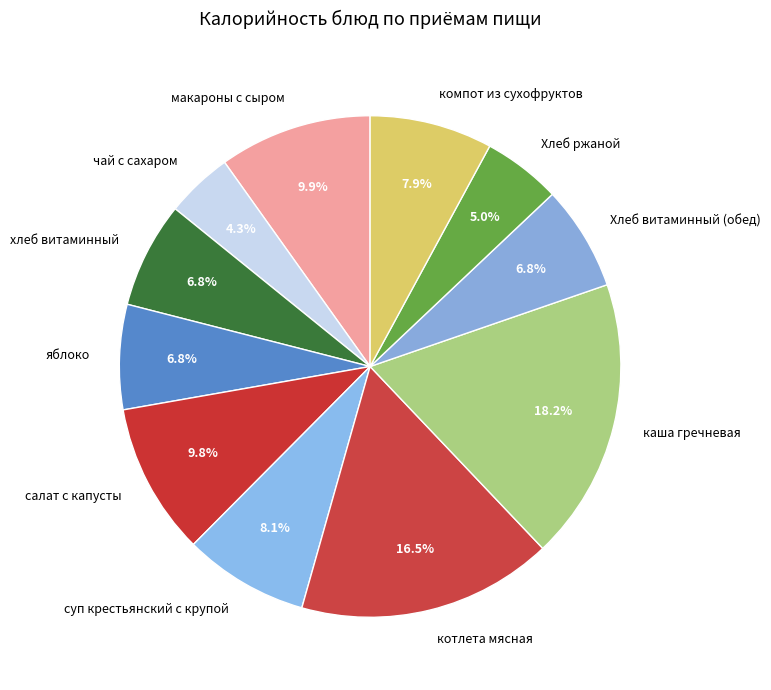

How many slices are in this pie chart?

11